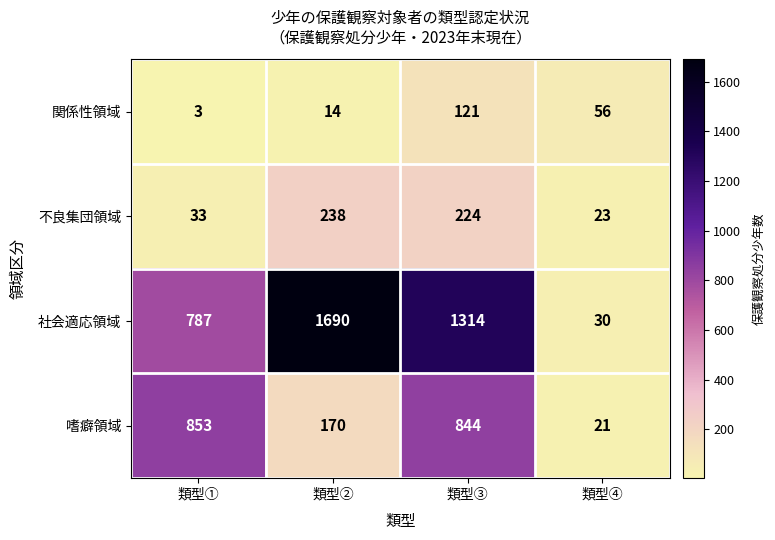

At which label is 不良集団領域 closest to 130?

類型③